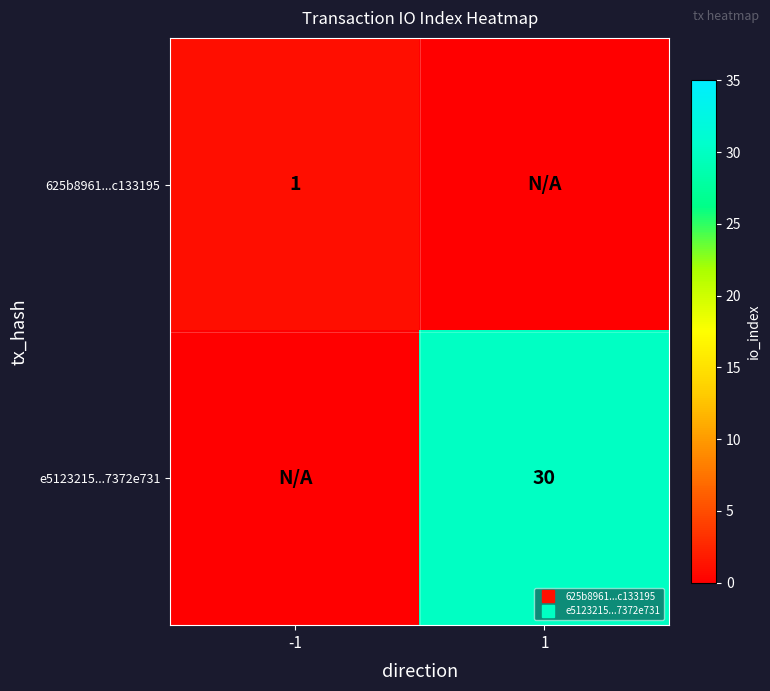

At -1, list the series in order from largest to smallest.

625b8961...c133195, e5123215...7372e731